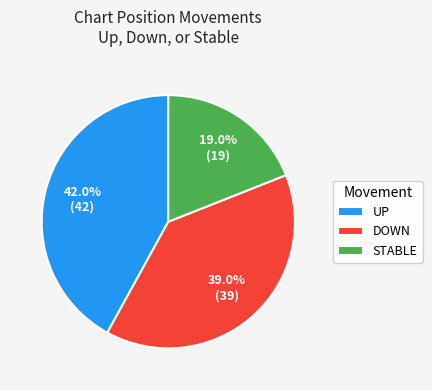

Rank the categories by value from highest to lowest.

UP, DOWN, STABLE